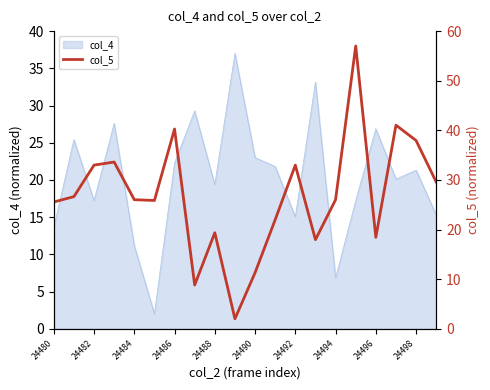

What is the highest value of the col_4 series?

37.0